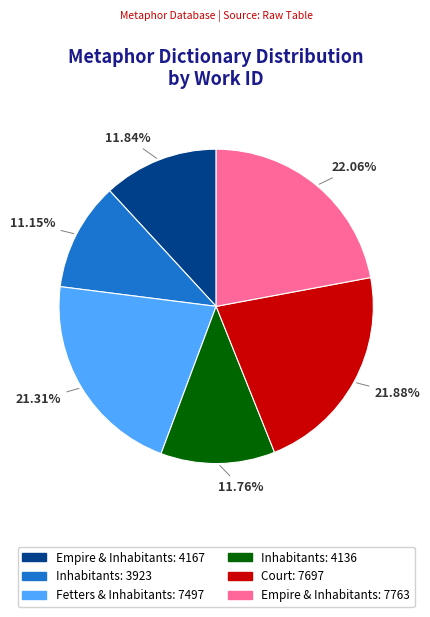

Is there any slice that represents more than half of the pie?

No